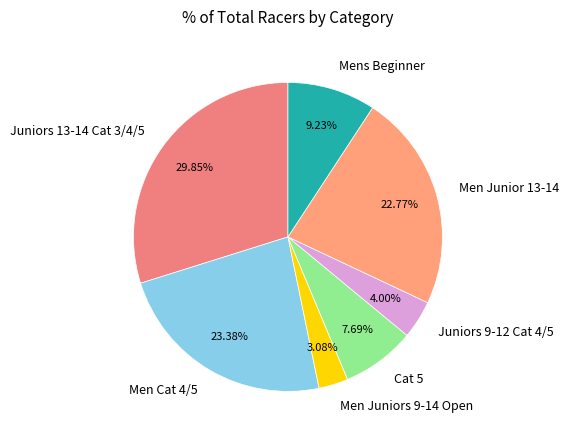

True or false: Men Juniors 9-14 Open accounts for 3% of the total.

True